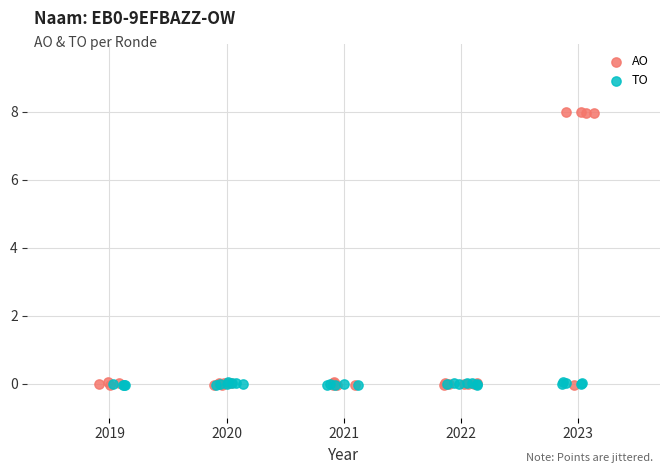

Which series has the largest Y range (max minus min)?

AO